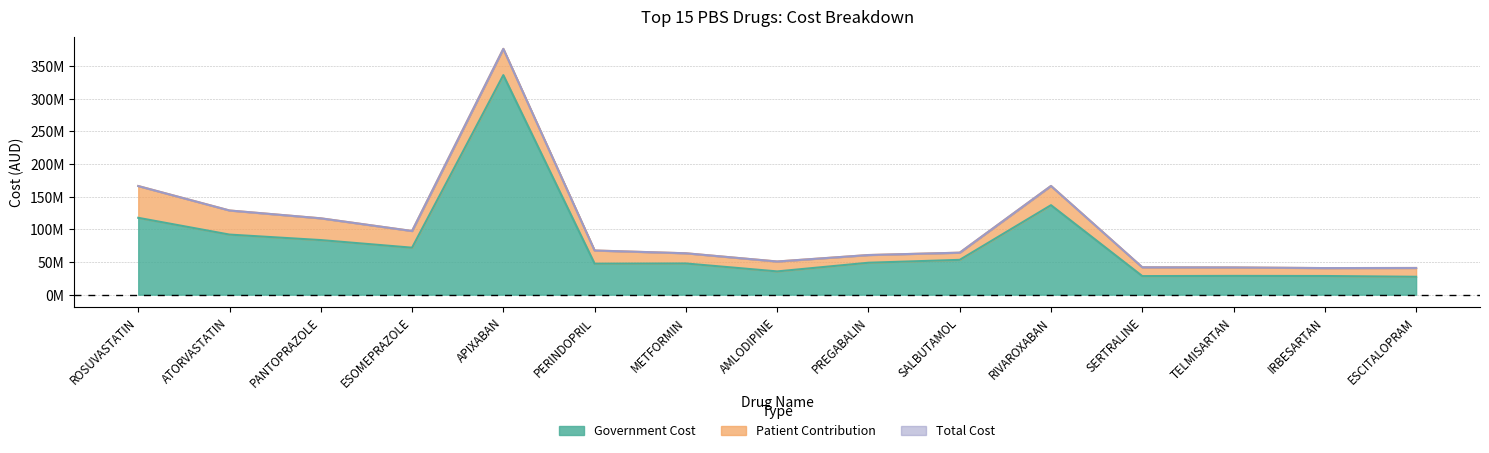

Between ROSUVASTATIN and SALBUTAMOL, which series saw the biggest shift?

Total Cost